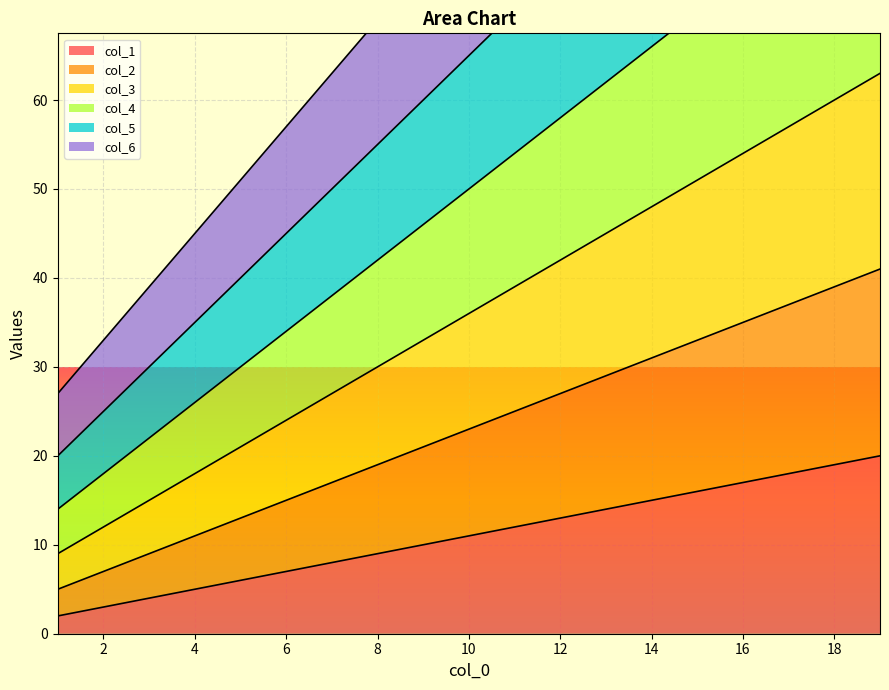

What is the difference between the highest and lowest values at 9?

65